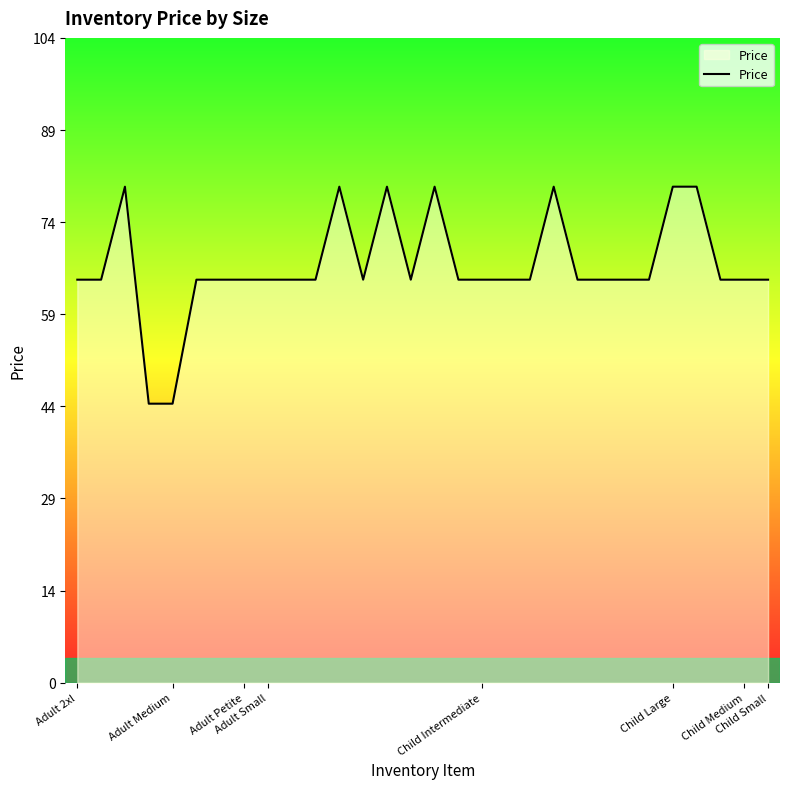

What is the greatest value displayed?

80